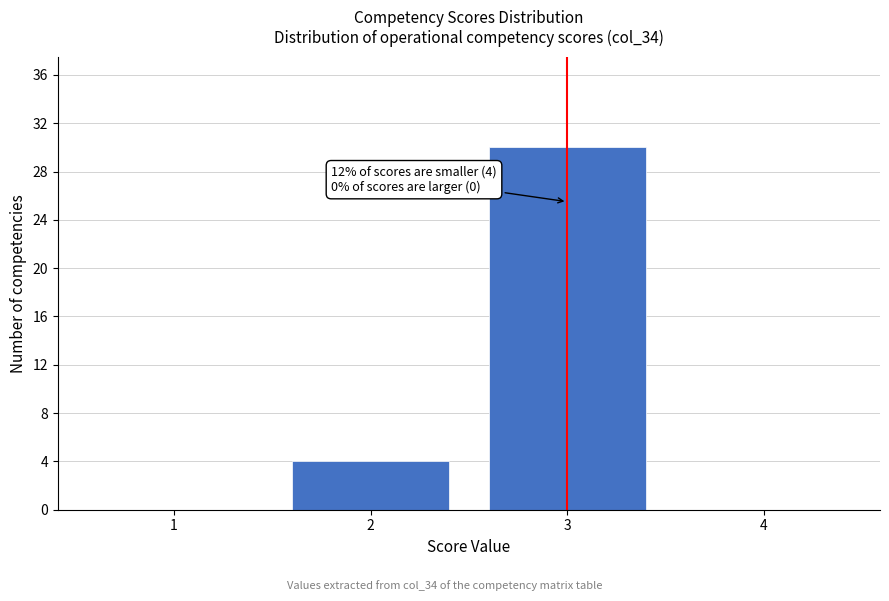

Reading right to left, what are all the values shown in this chart?

4=0	3=30	2=4	1=0